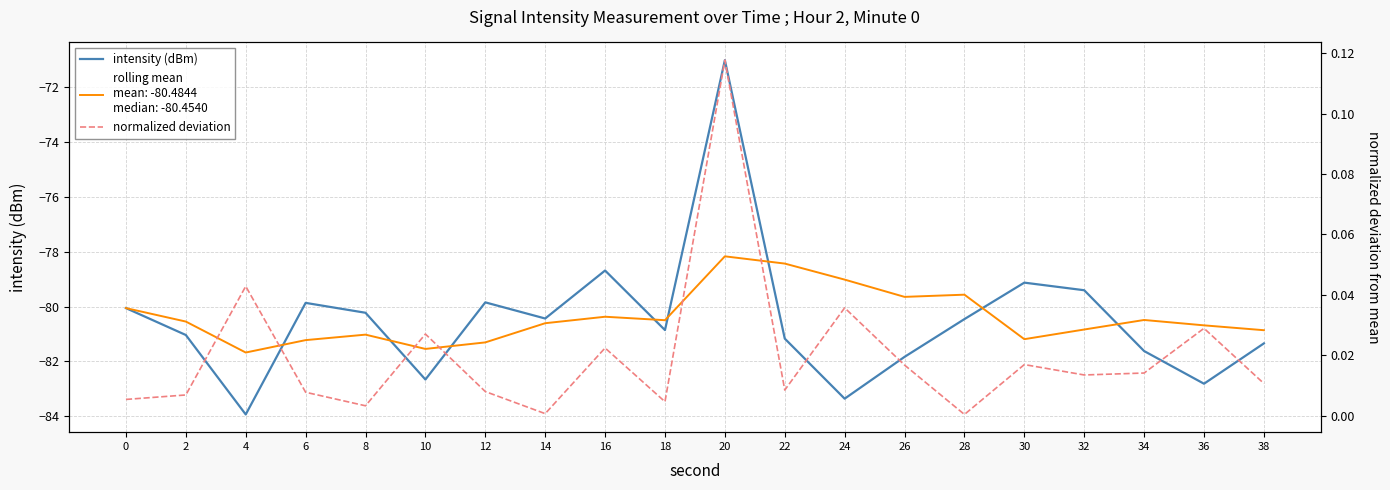

Reading left to right, transcribe all the data shown in this chart.

intensity (dBm): 0=-80.1	2=-81.0	4=-83.9	6=-79.9	8=-80.2	10=-82.7	12=-79.8	14=-80.4	16=-78.7	18=-80.9	20=-71.0	22=-81.2	24=-83.4	26=-81.8	28=-80.5	30=-79.1	32=-79.4	34=-81.6	36=-82.8	38=-81.3
rolling mean intensity: 0=-80.1	2=-80.5	4=-81.7	6=-81.2	8=-81.0	10=-81.5	12=-81.3	14=-80.6	16=-80.4	18=-80.5	20=-78.2	22=-78.4	24=-79.0	26=-79.6	28=-79.6	30=-81.2	32=-80.8	34=-80.5	36=-80.7	38=-80.9
normalized deviation: 0=0.0	2=0.0	4=0.0	6=0.0	8=0.0	10=0.0	12=0.0	14=0.0	16=0.0	18=0.0	20=0.1	22=0.0	24=0.0	26=0.0	28=0.0	30=0.0	32=0.0	34=0.0	36=0.0	38=0.0